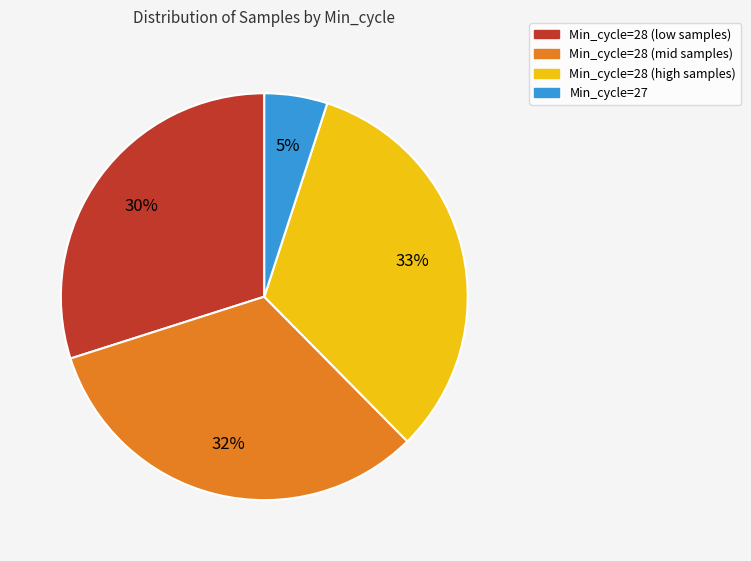

Is the sum of Min_cycle=28 (mid samples) and Min_cycle=27 greater than half?

No